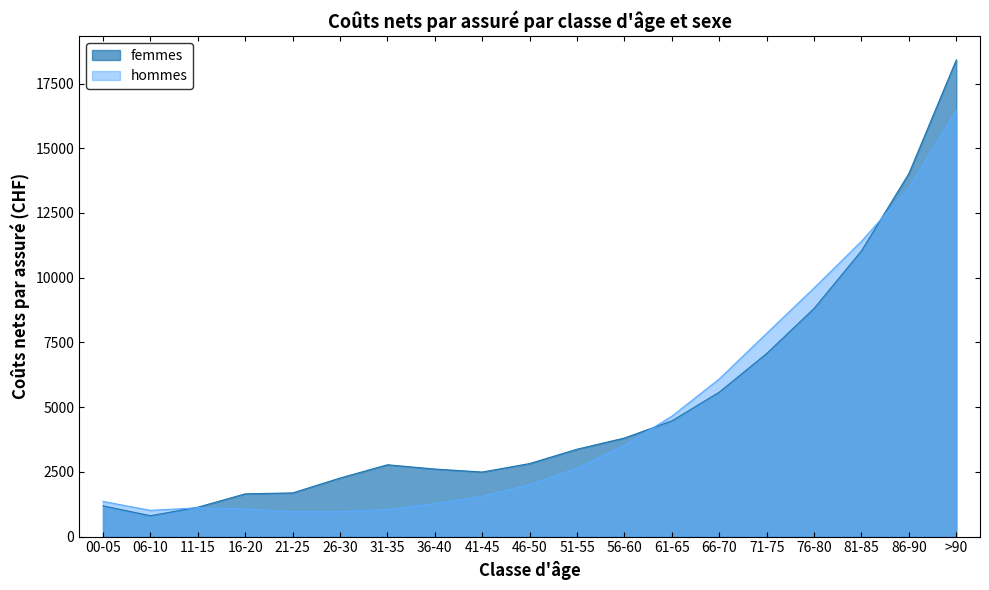

Rank the categories by hommes value from lowest to highest.

26-30, 21-25, 06-10, 31-35, 16-20, 11-15, 36-40, 00-05, 41-45, 46-50, 51-55, 56-60, 61-65, 66-70, 71-75, 76-80, 81-85, 86-90, >90